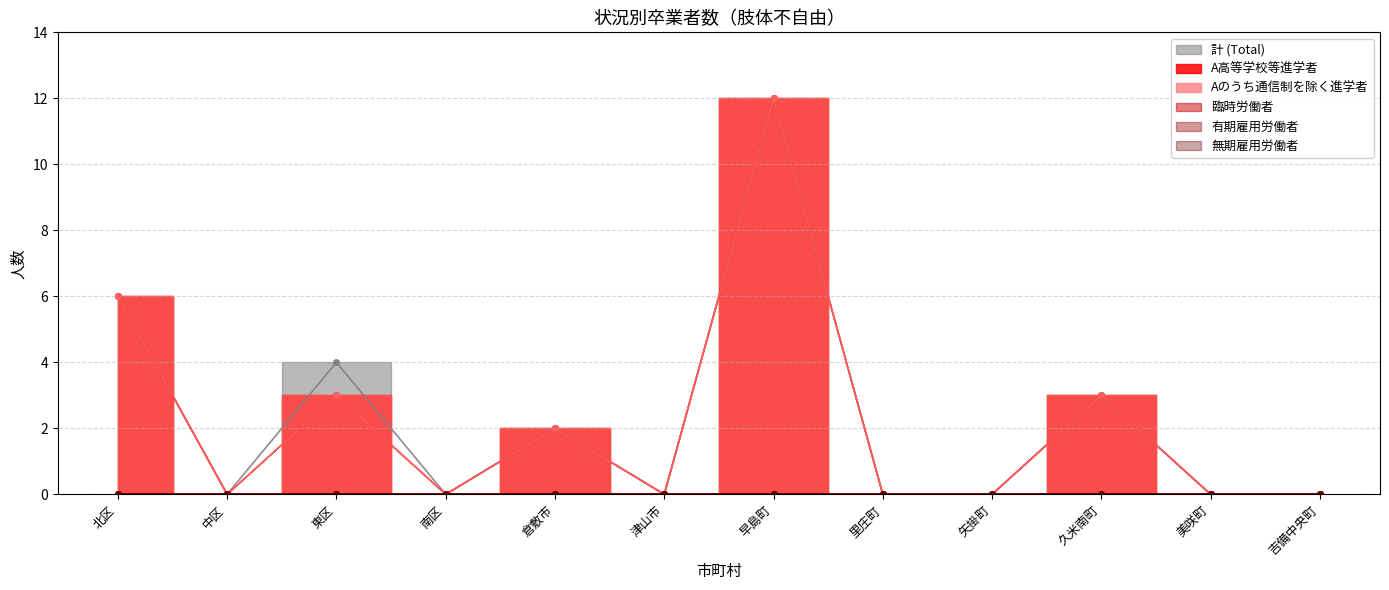

What is the difference between the 計 (Total) values at 中区 and 久米南町?

3